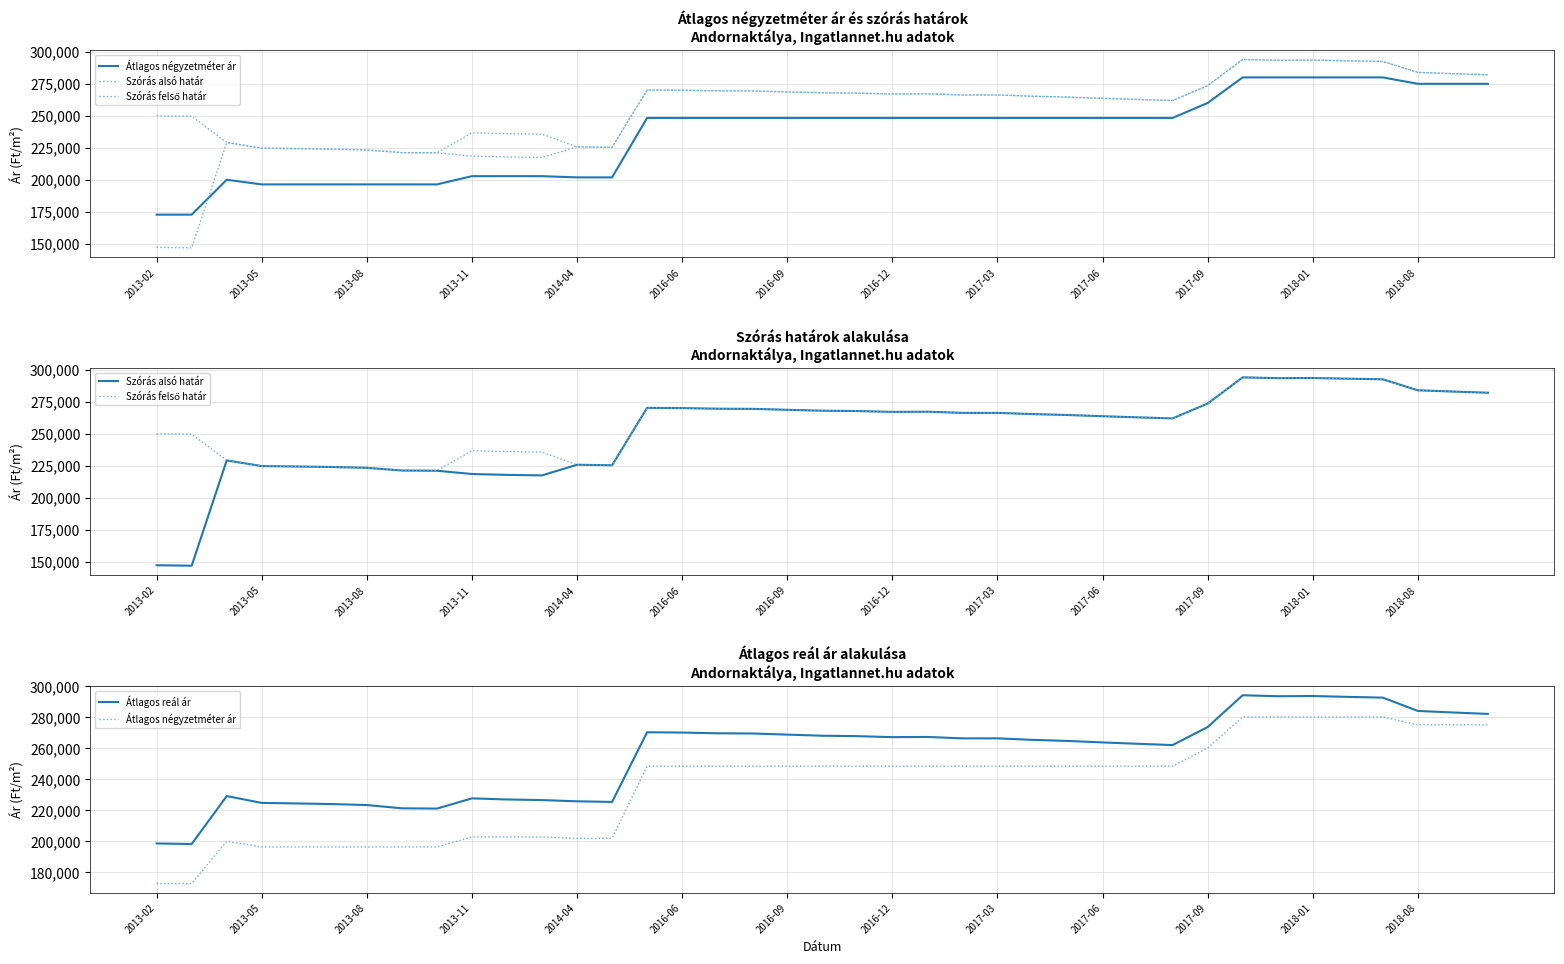

How many values in the Szórás alsó határ series exceed 266264?

18